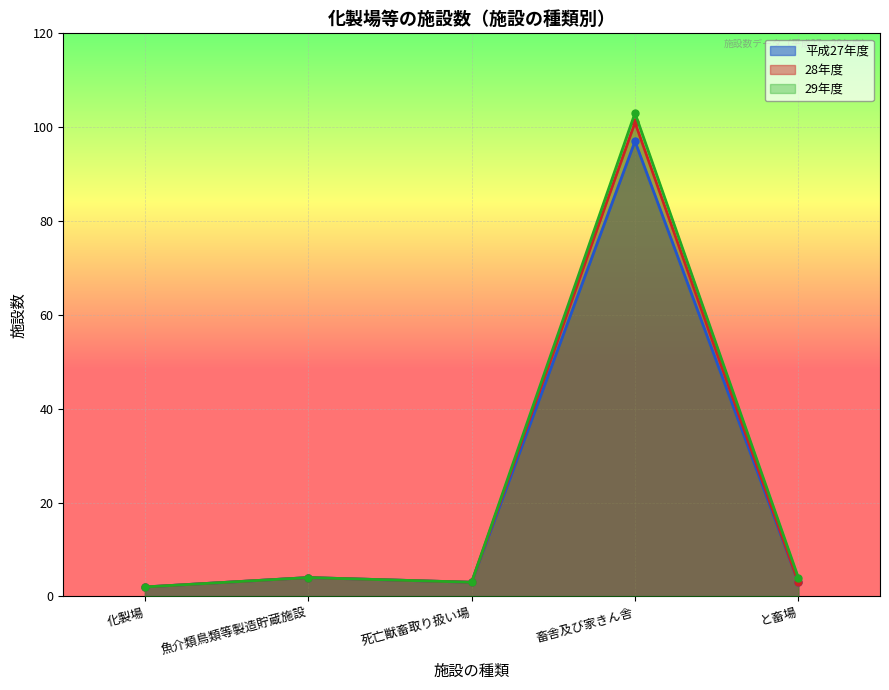

What is the maximum value shown in the chart?

103